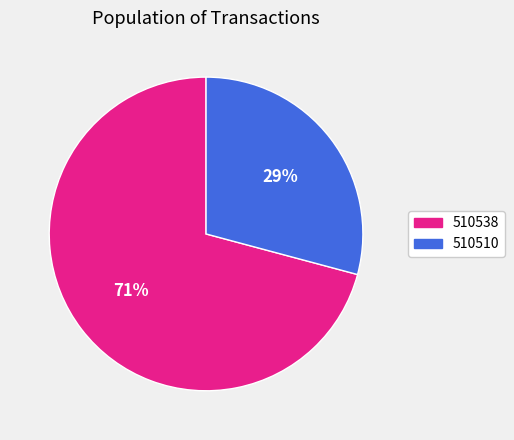

To the nearest percent, what is the difference between the largest and smallest slice percentages?

42%